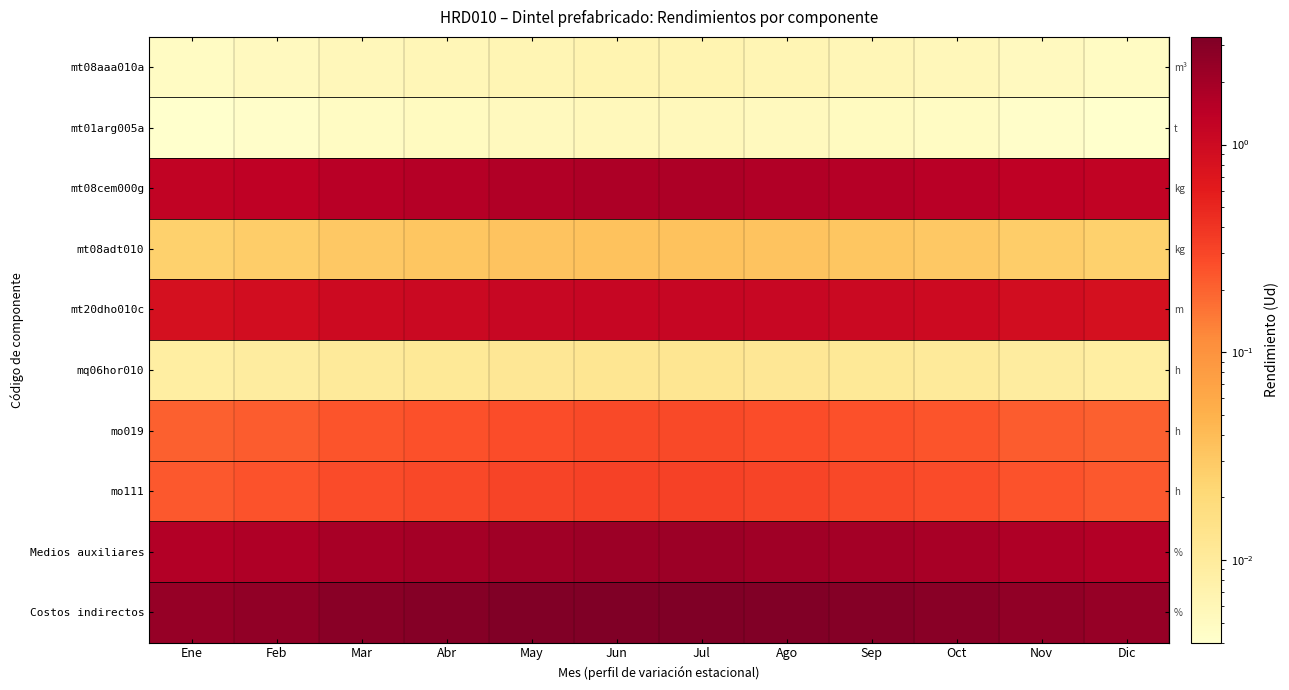

What is the total value across all series at Sep?

8.2